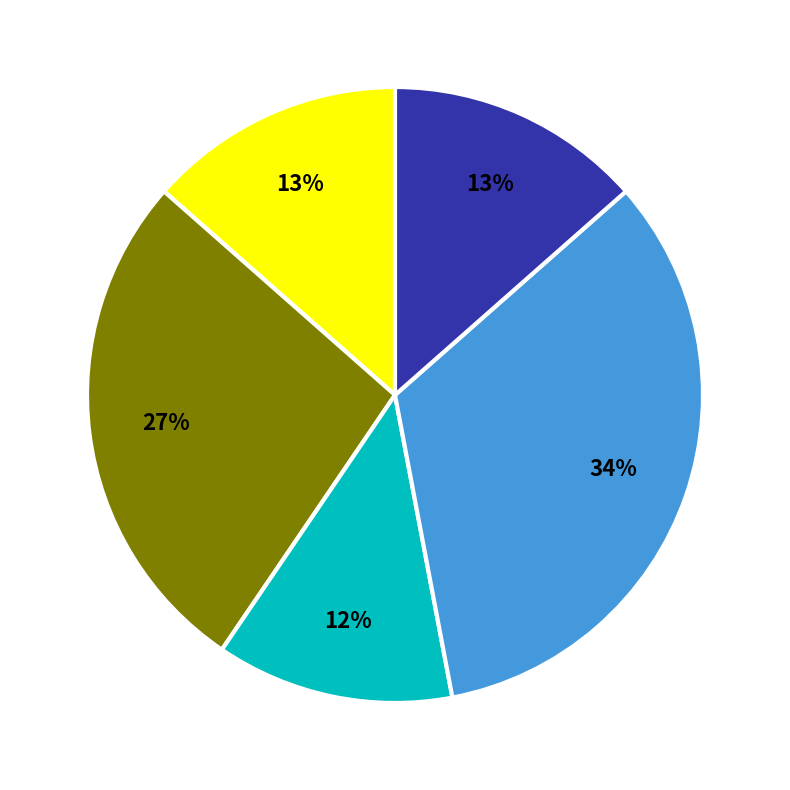

To the nearest percent, what is the average slice percentage?

20%